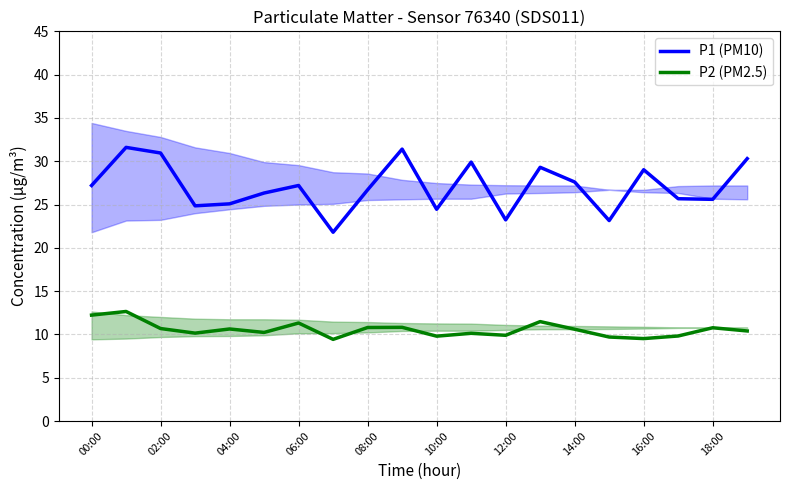

Rank the series by their maximum value, from highest to lowest.

P1 (PM10), P2 (PM2.5)